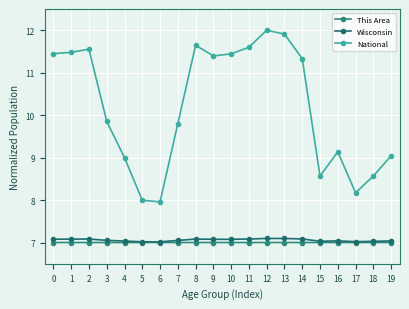

At which category is the sum across all series the highest?

12